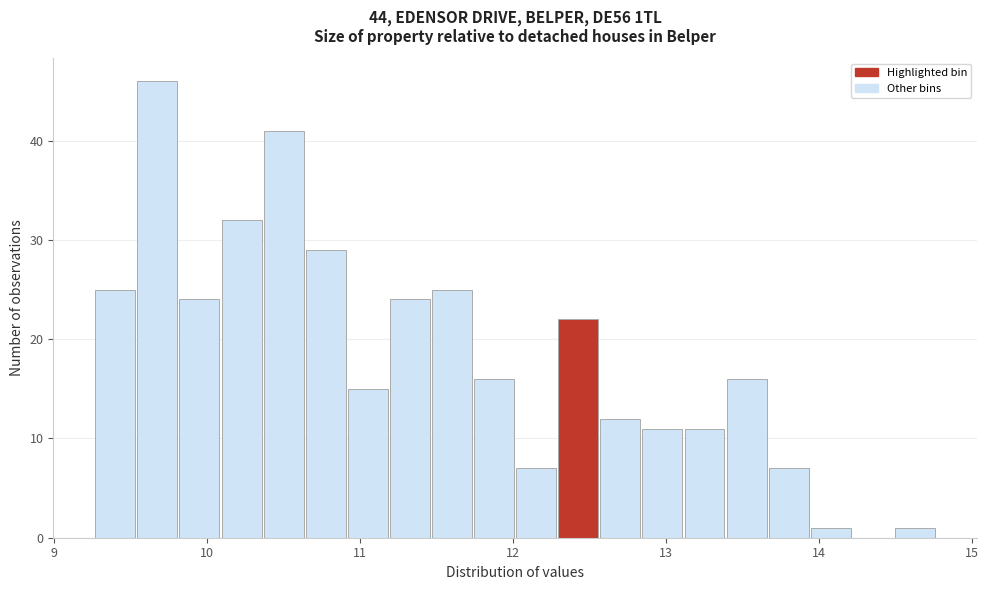

Read against the x-axis, roughly where is the centre of the tallest bar?

9.7